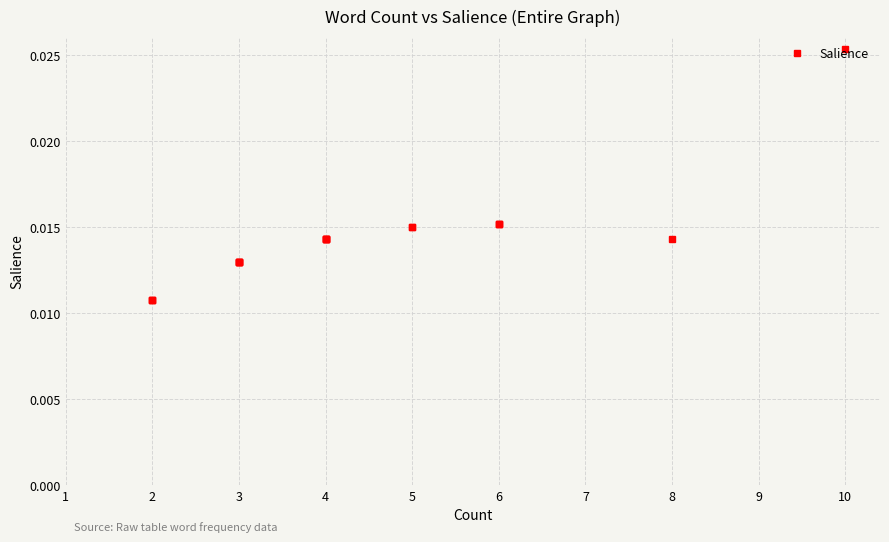

True or false: the data has more than 2 interior local peaks.

False